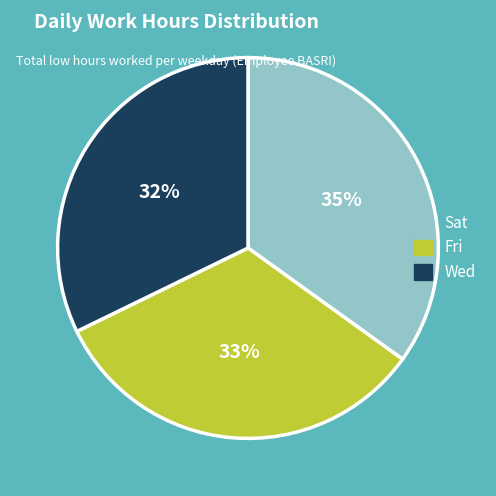

Does Fri account for over 50% of the chart?

No